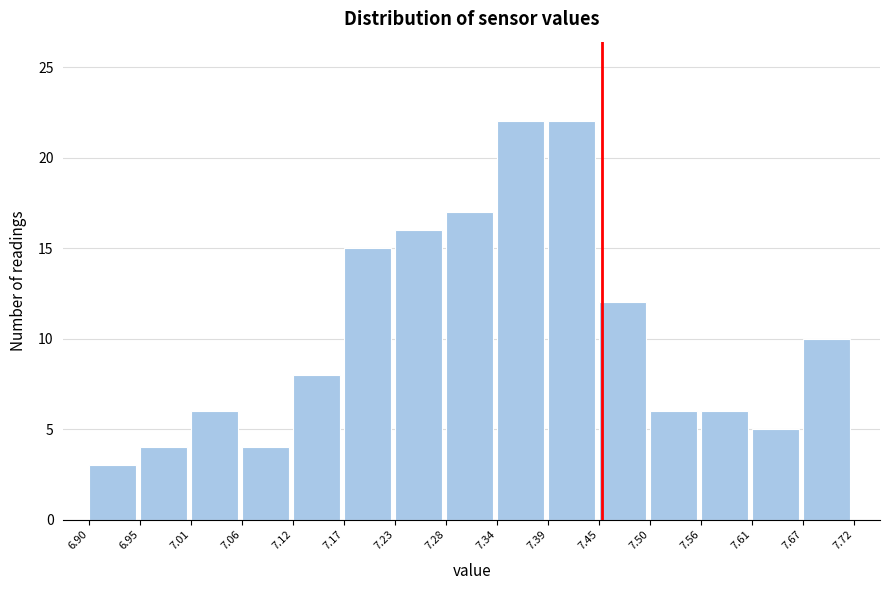

Reading left to right, transcribe this chart: for each bar, give the range it covers on the x-axis and its height. The values are not printed on the chart, so give them approximately, as read against the axis.

6.90 to 6.95: 3
6.95 to 7.01: 4
7.01 to 7.06: 6
7.06 to 7.12: 4
7.12 to 7.17: 8
7.17 to 7.23: 15
7.23 to 7.28: 16
7.28 to 7.34: 17
7.34 to 7.39: 22
7.39 to 7.45: 22
7.45 to 7.50: 12
7.50 to 7.56: 6
7.56 to 7.61: 6
7.61 to 7.67: 5
7.67 to 7.72: 10